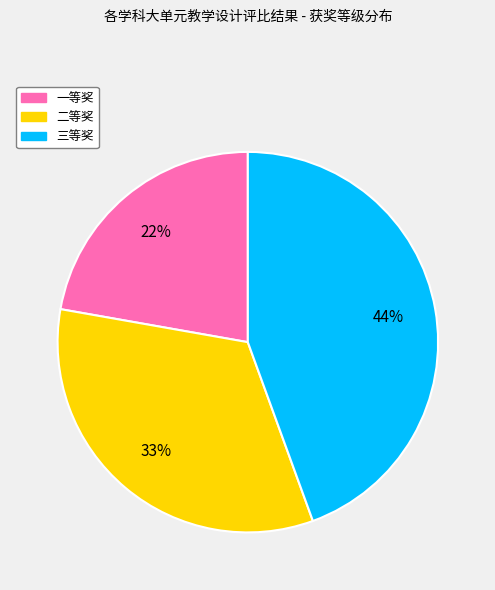

How many segments does this pie chart have?

3